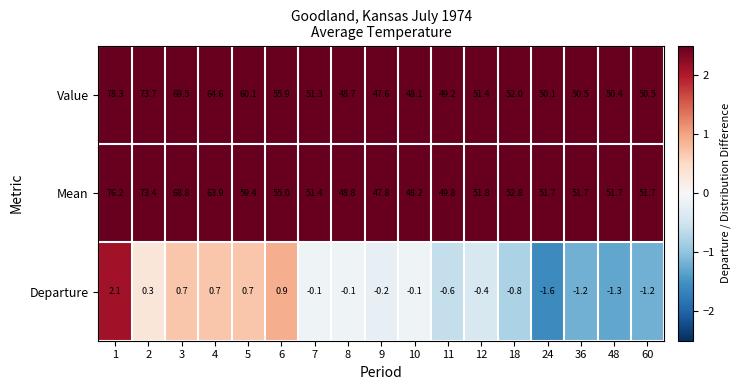

At how many categories does at least one series exceed 46?

17